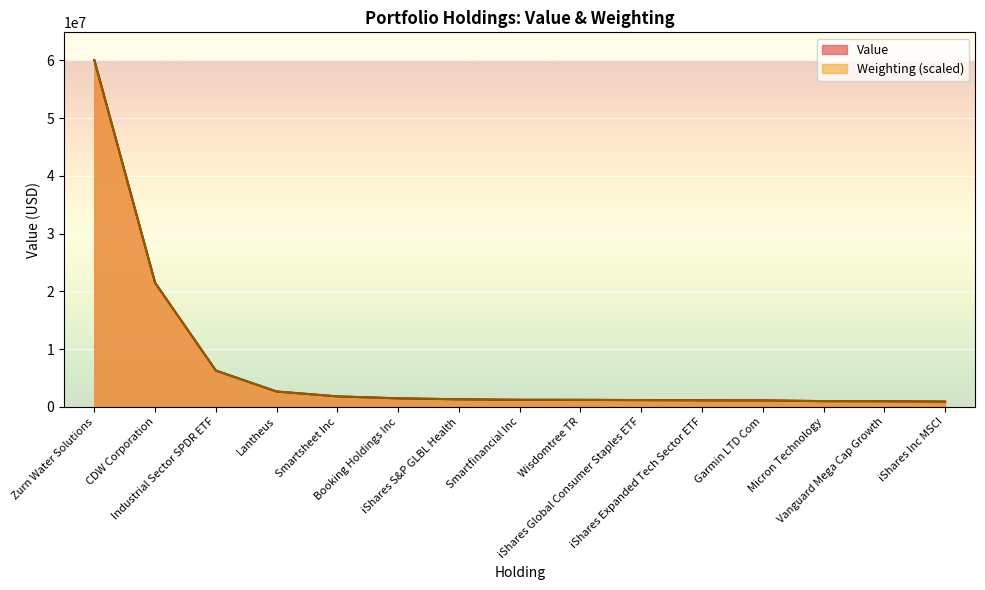

Between Industrial Sector SPDR ETF and iShares Inc MSCI, which series saw the biggest shift?

Weighting